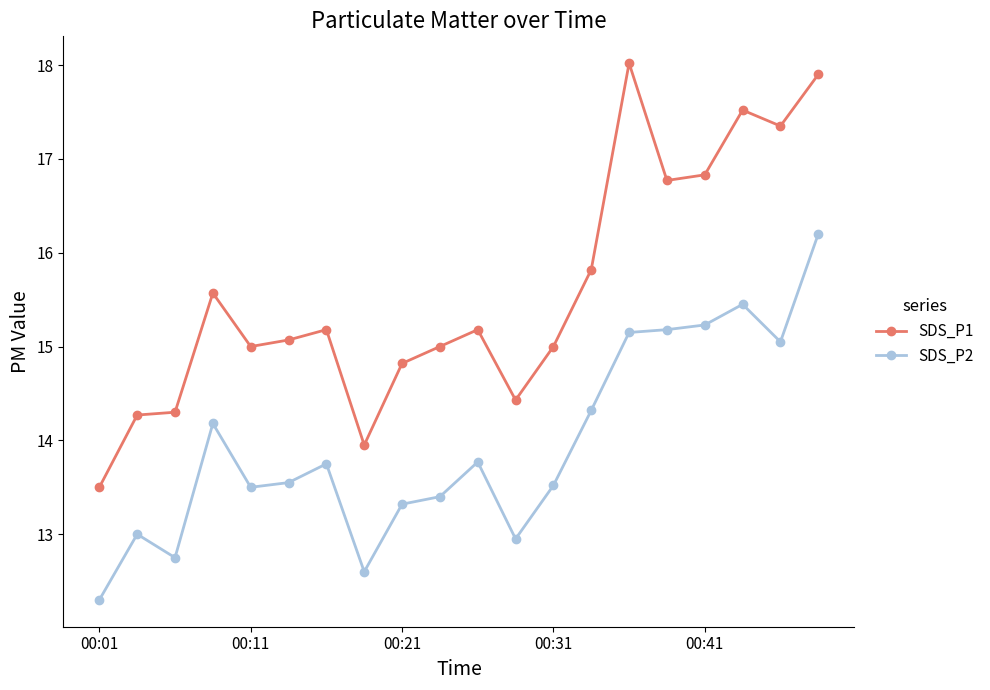

List the series in order of their peak value, lowest first.

SDS_P2, SDS_P1